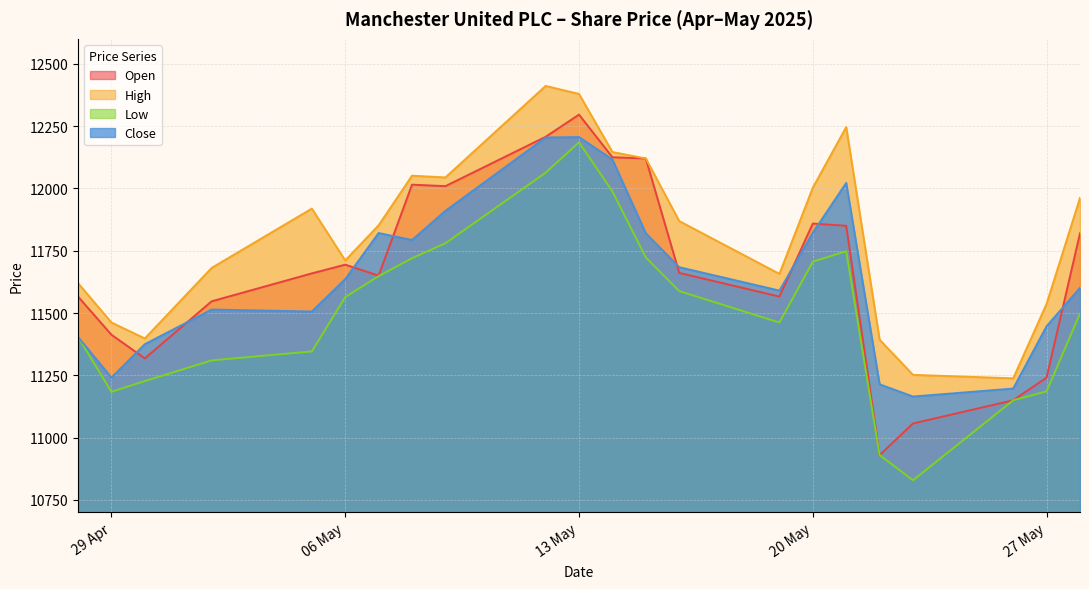

The value of Open at 06 May is 11694. True or false?

True